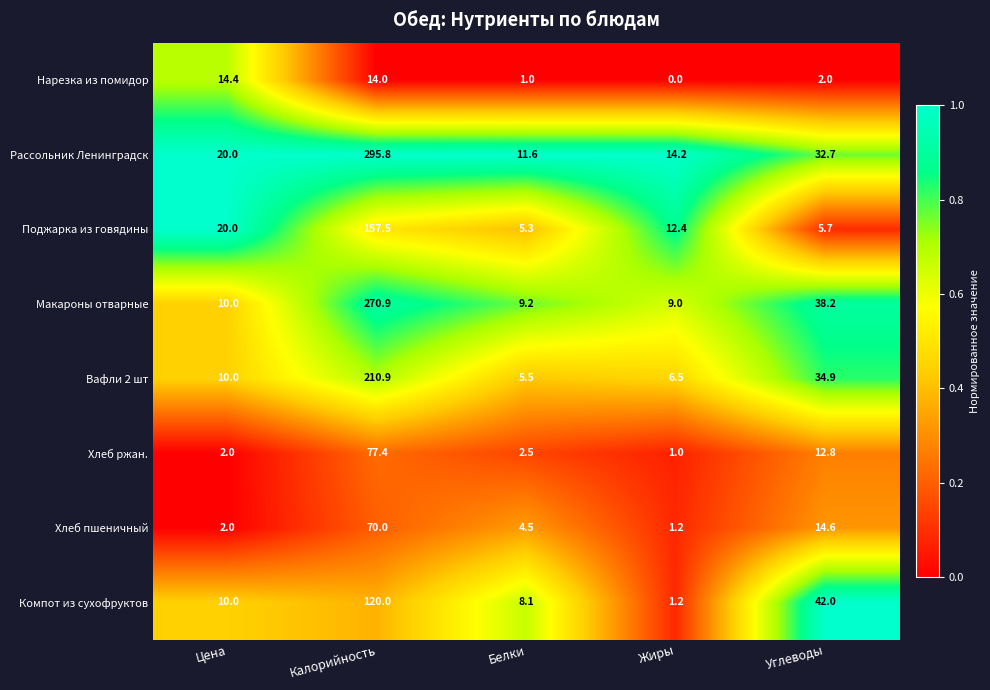

At which category is the sum across all series the highest?

Калорийность